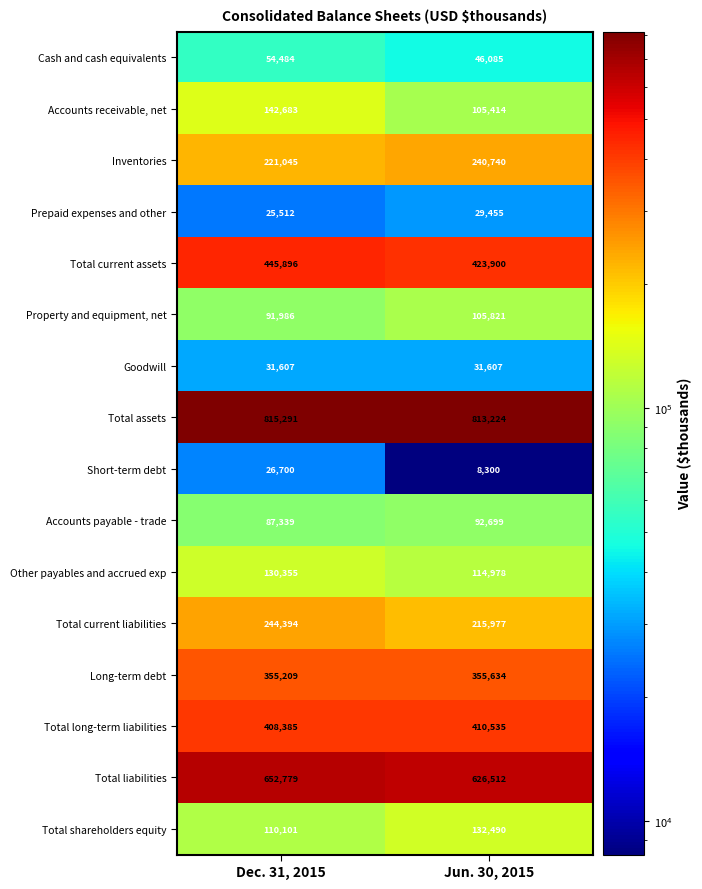

What is the difference between the maximum and minimum values in the Long-term debt series?

425